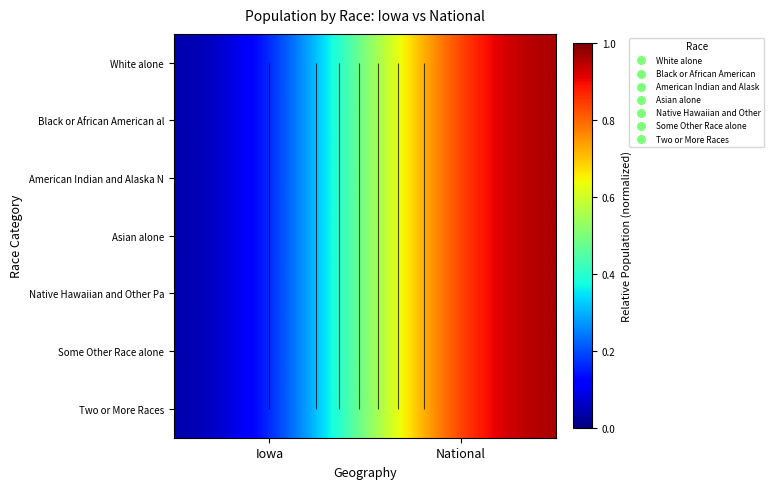

Which has a higher value, National or Iowa?

National